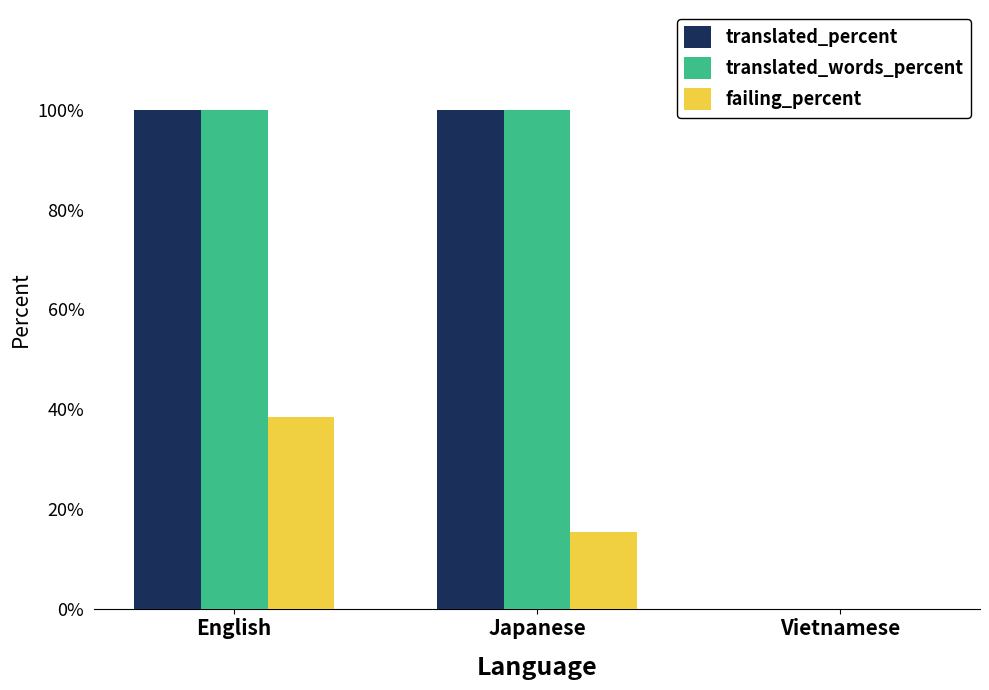

The failing_percent series shows 18.0 at English. True or false?

False